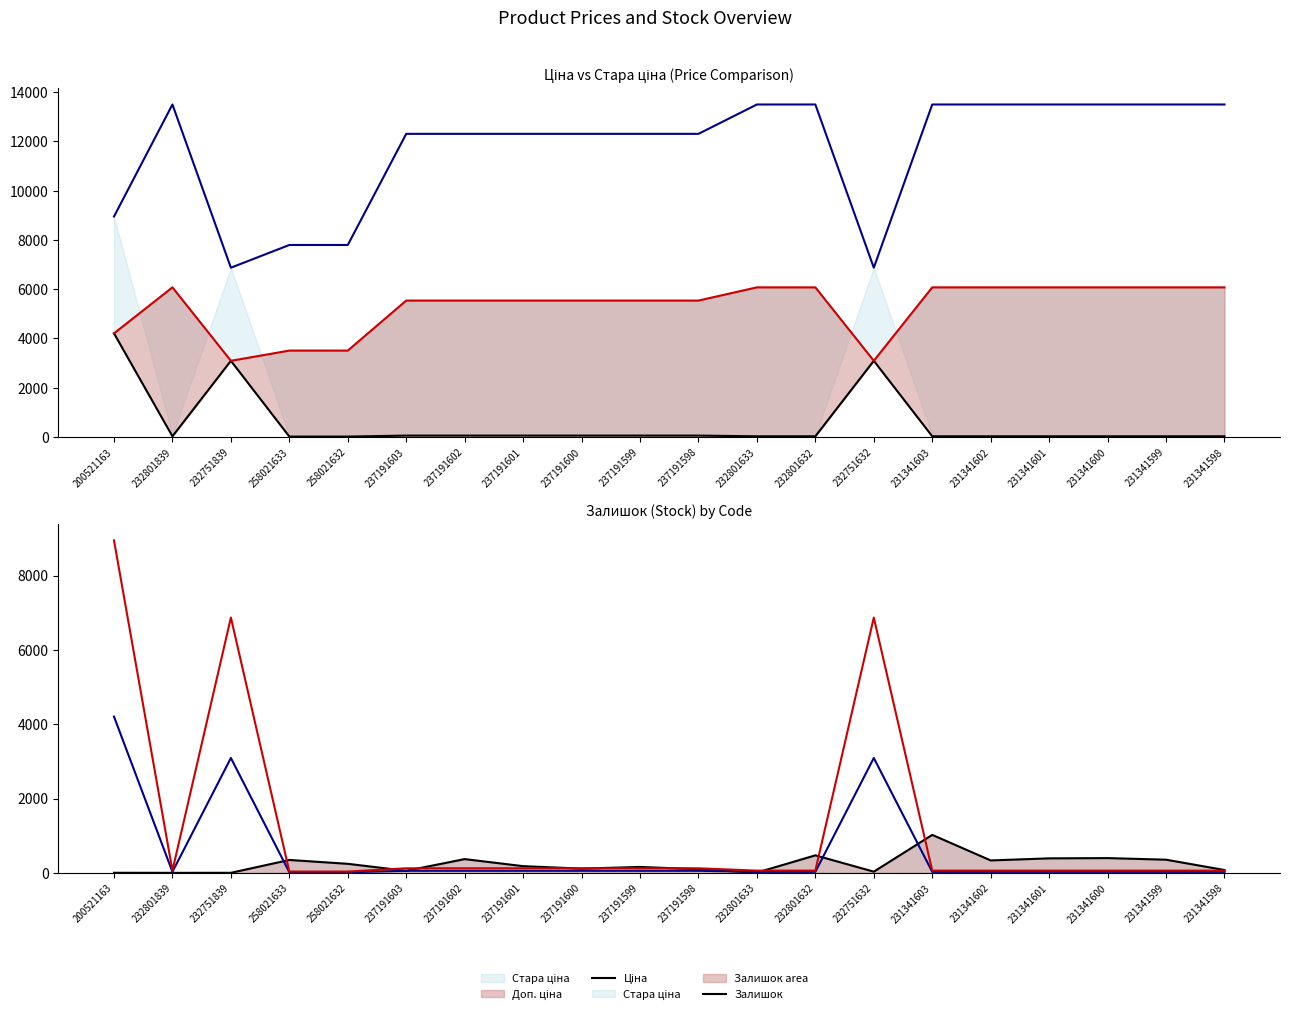

Between 237191600 and 231341602, which series saw the biggest shift?

Стара доп. ціна